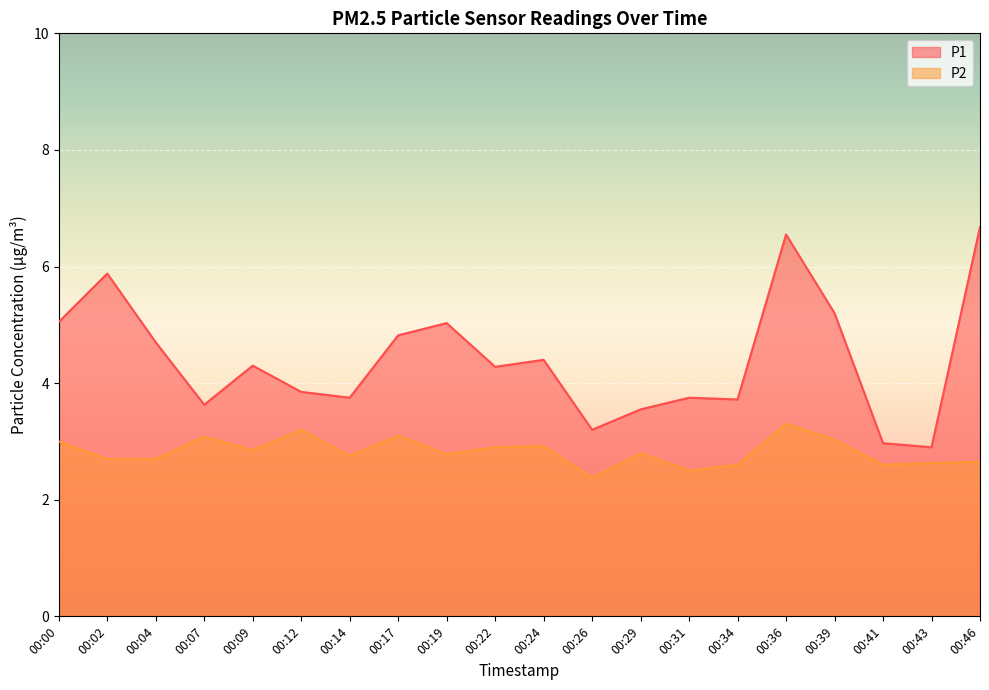

Reading left to right, list all the values displayed in this chart.

P1: 5.0	5.9	4.7	3.6	4.3	3.9	3.8	4.8	5.0	4.3	4.4	3.2	3.5	3.8	3.7	6.5	5.2	3.0	2.9	6.7
P2: 3.0	2.7	2.7	3.1	2.9	3.2	2.8	3.1	2.8	2.9	2.9	2.4	2.8	2.5	2.6	3.3	3.0	2.6	2.6	2.6